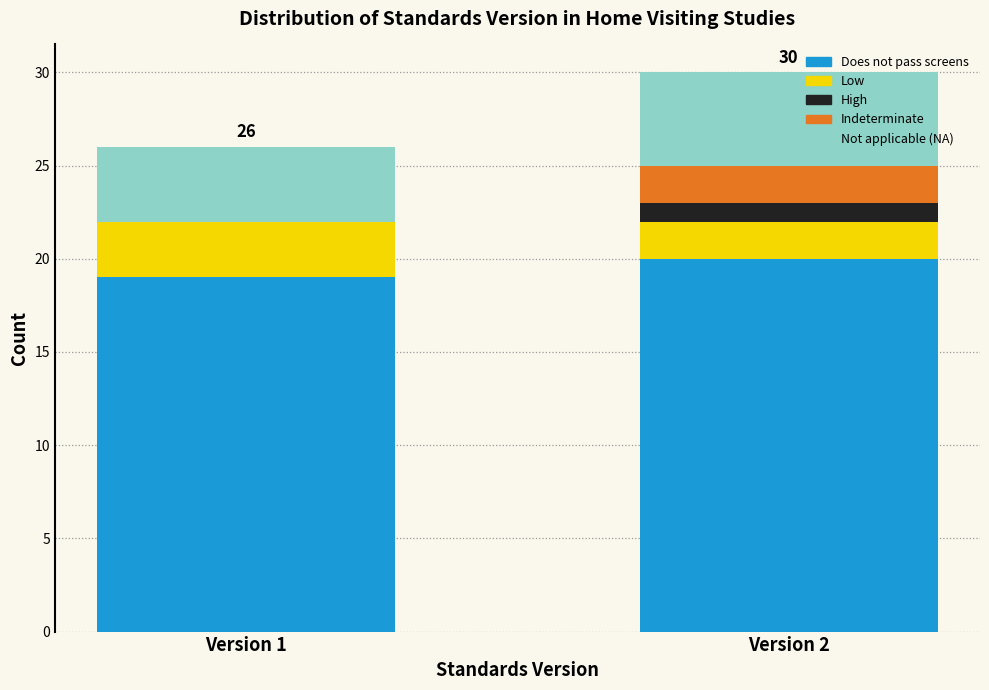

Reading left to right, list the values for the Does not pass screens series.

Version 1=19	Version 2=20